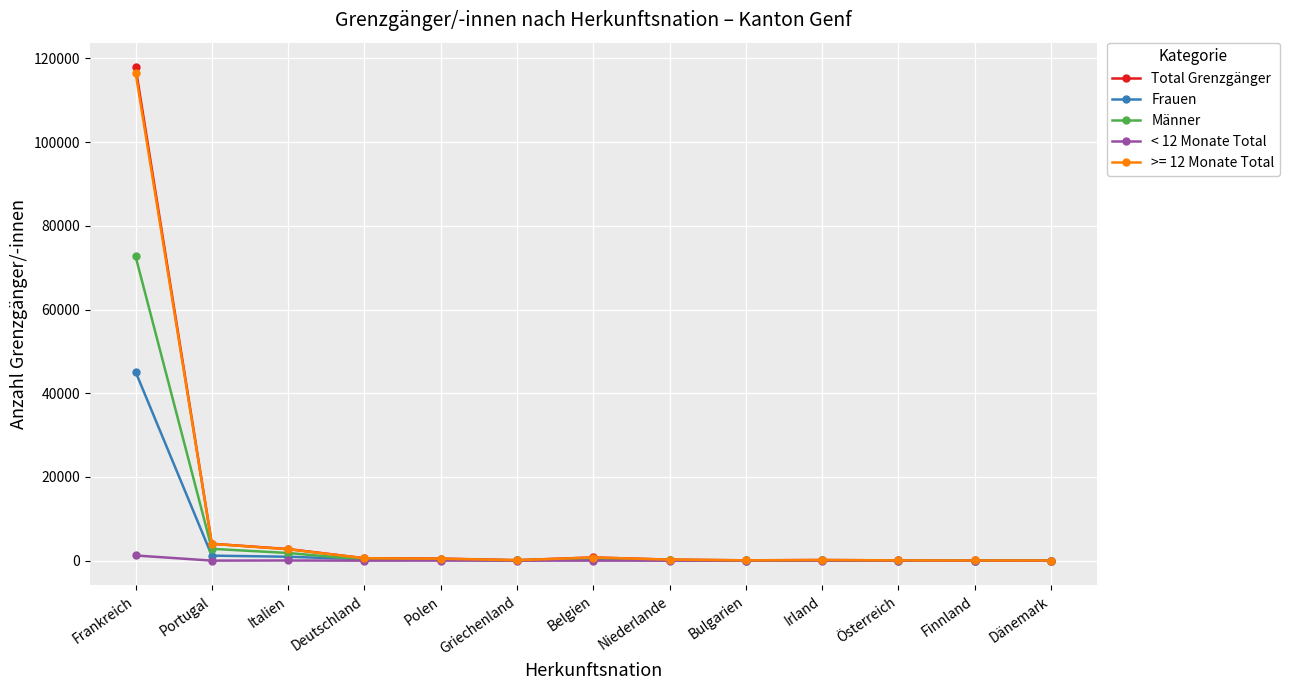

What is the maximum value shown in the chart?

117886